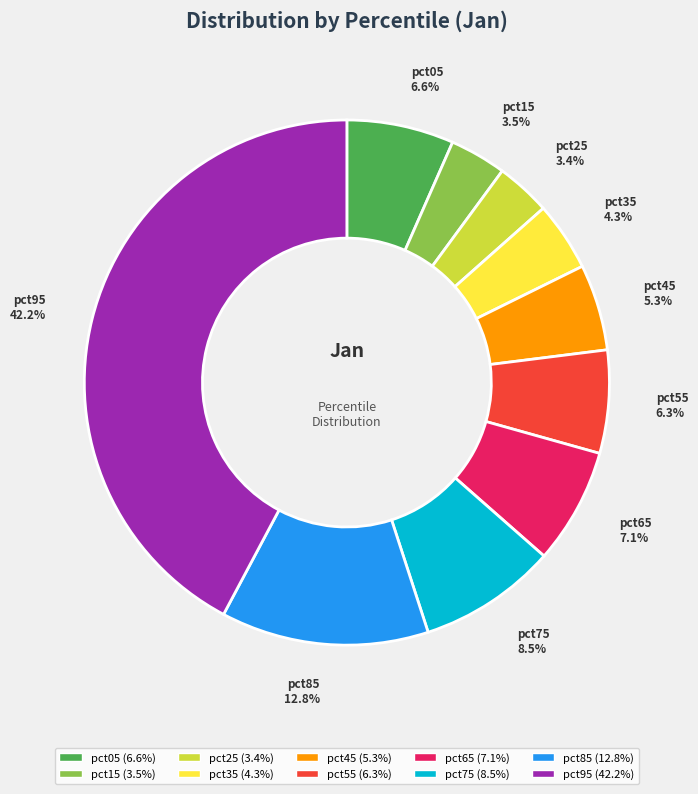

Which slice is the largest?

pct95